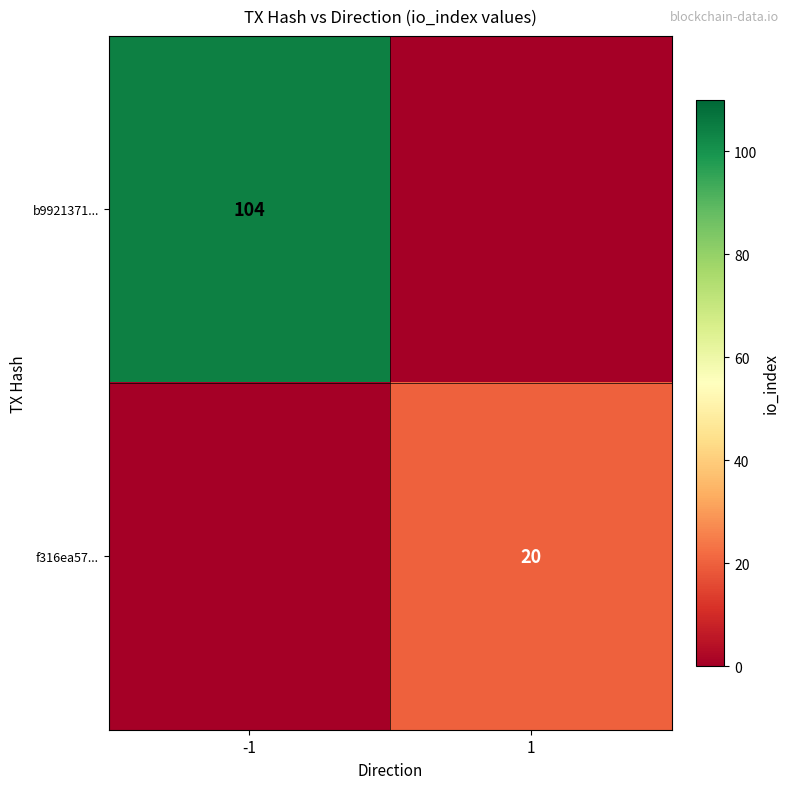

Is the value of f316ea57... at 1 greater than the value of b9921371... at -1?

No